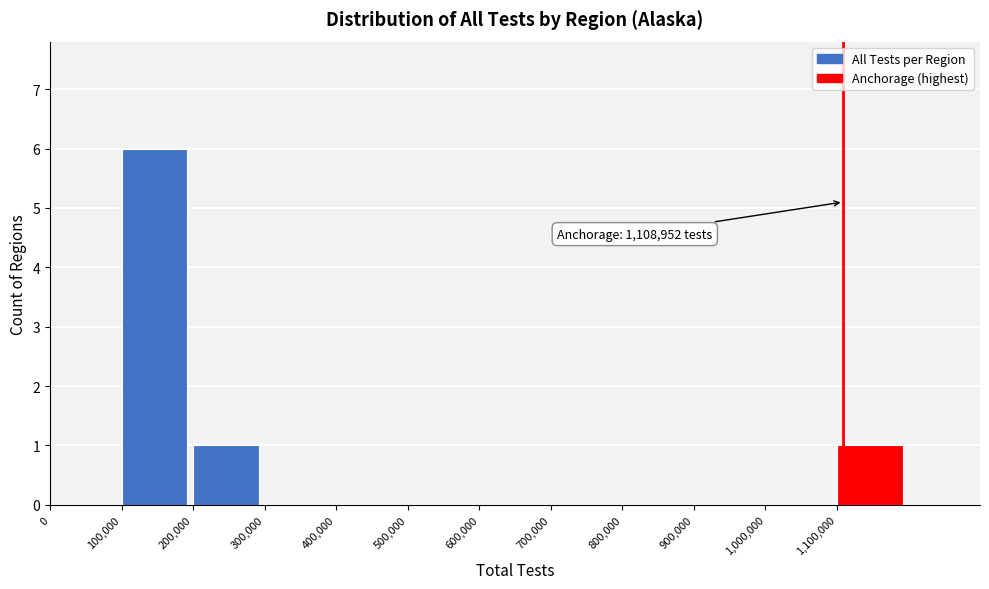

Which range on the x-axis has the tallest bar?

100000 to 200000